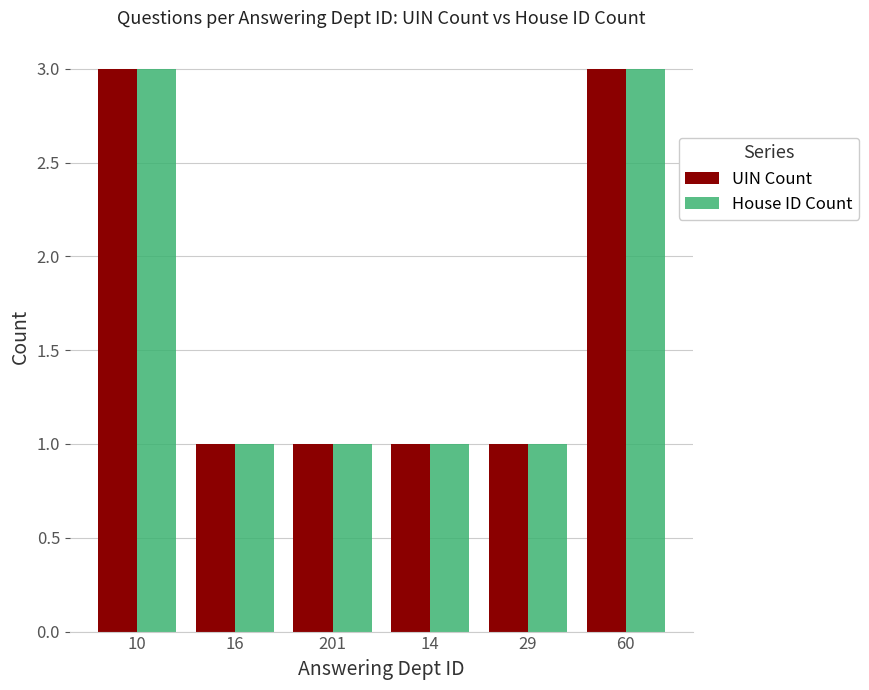

The UIN Count series shows 0 at 29. True or false?

False